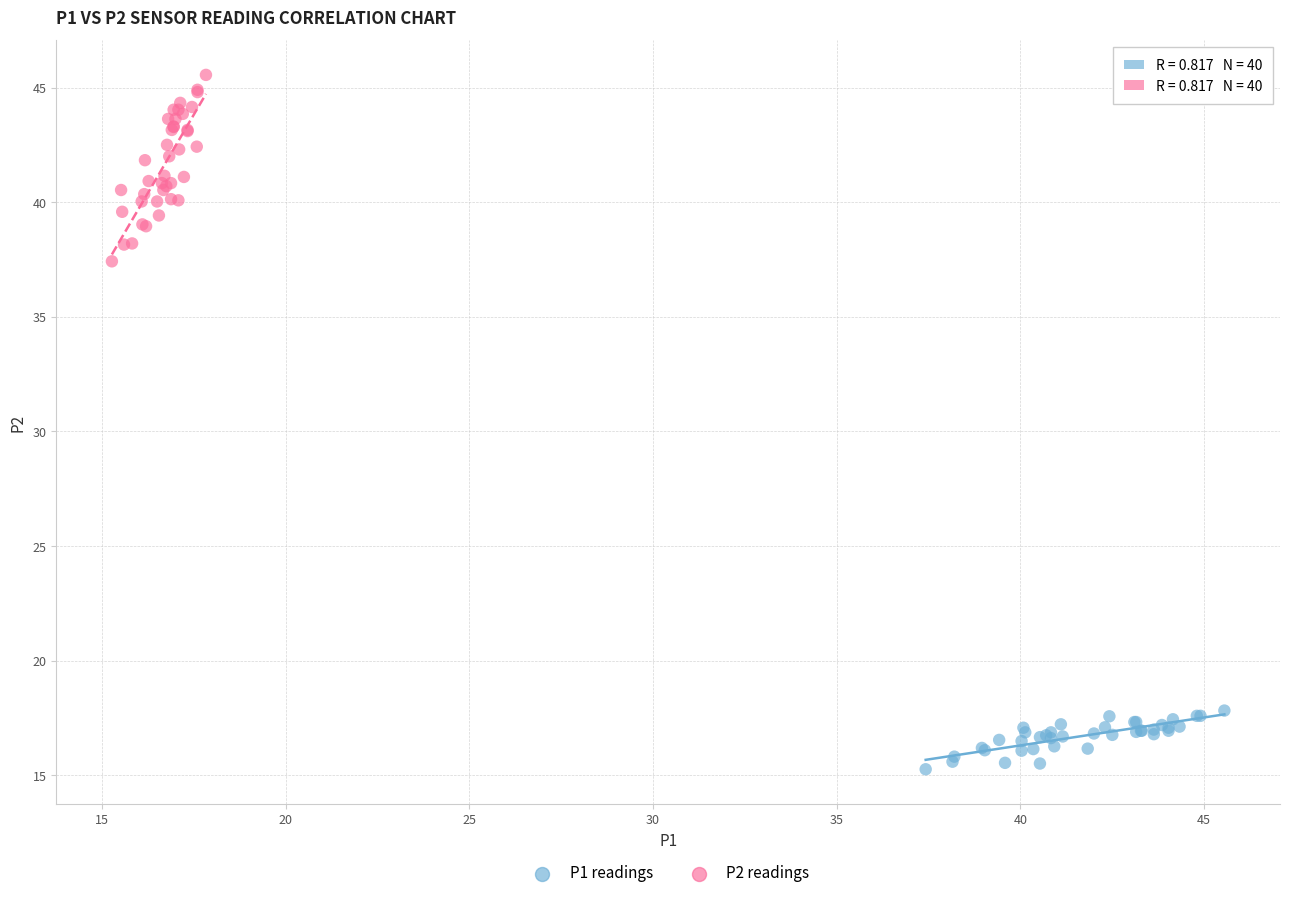

Which series reaches the maximum Y coordinate?

P2 readings